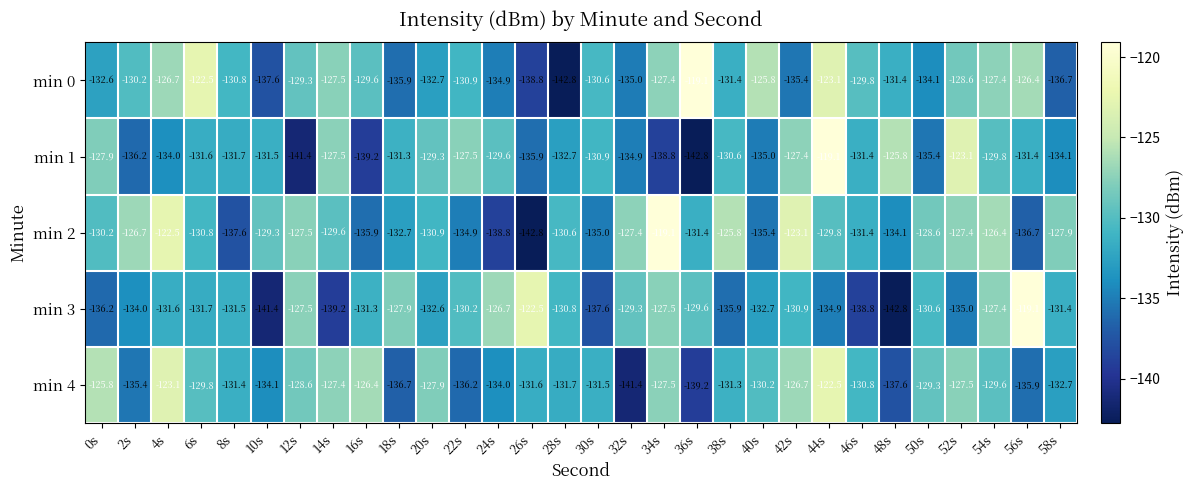

Which series changed the most between 46s and 58s?

min 3